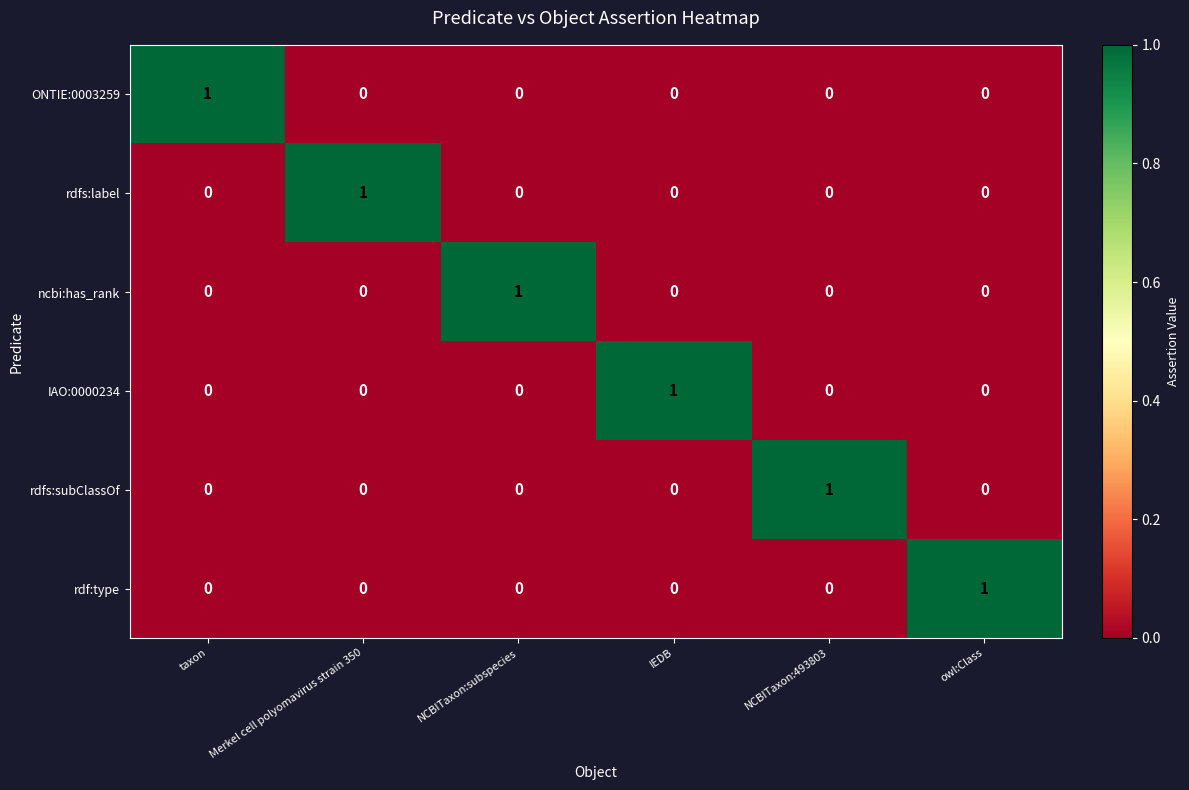

Count the rdf:type values in the range 0 to 1.

6